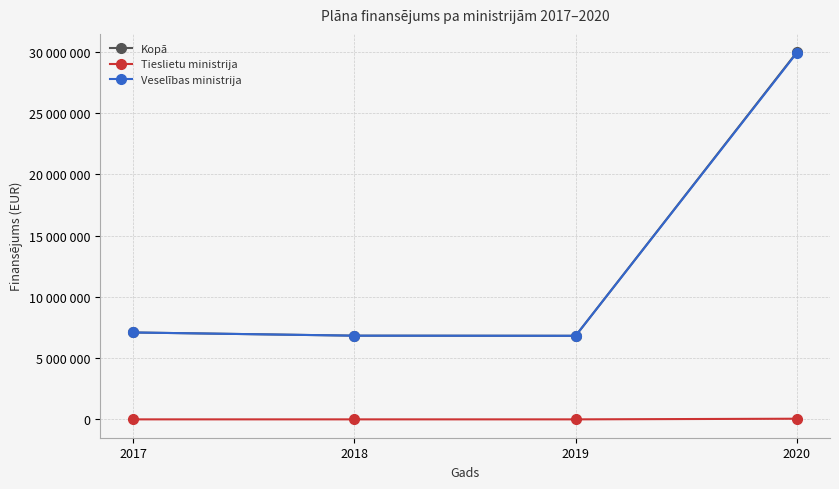

Does the chart have visible grid lines?

Yes